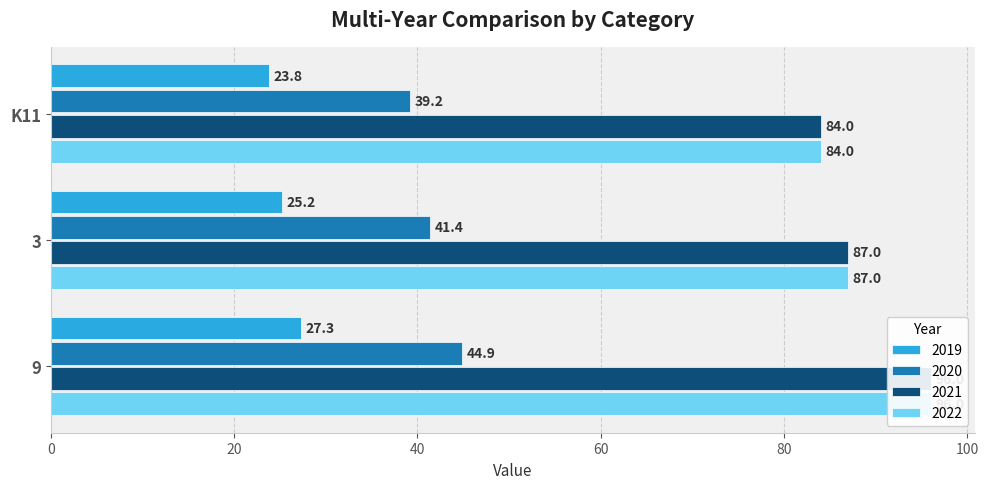

What is the average value of the 2021 series?

89.0